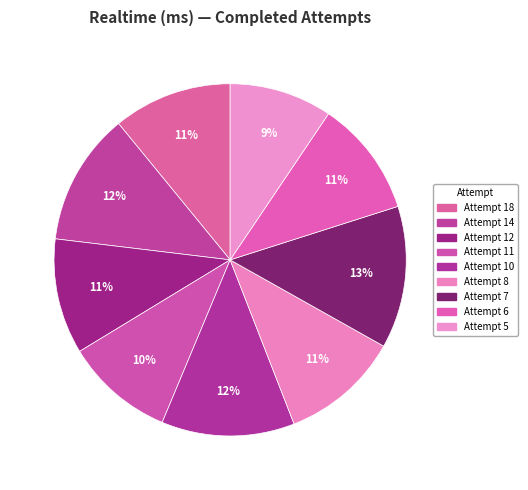

How many slices are in this pie chart?

9